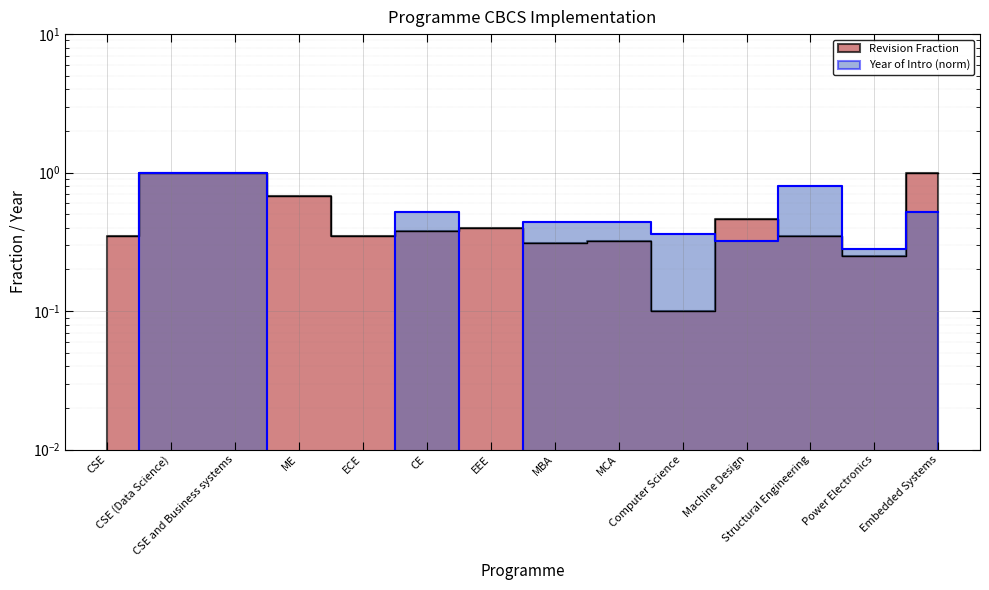

Is this an area chart (filled region under the line)?

No